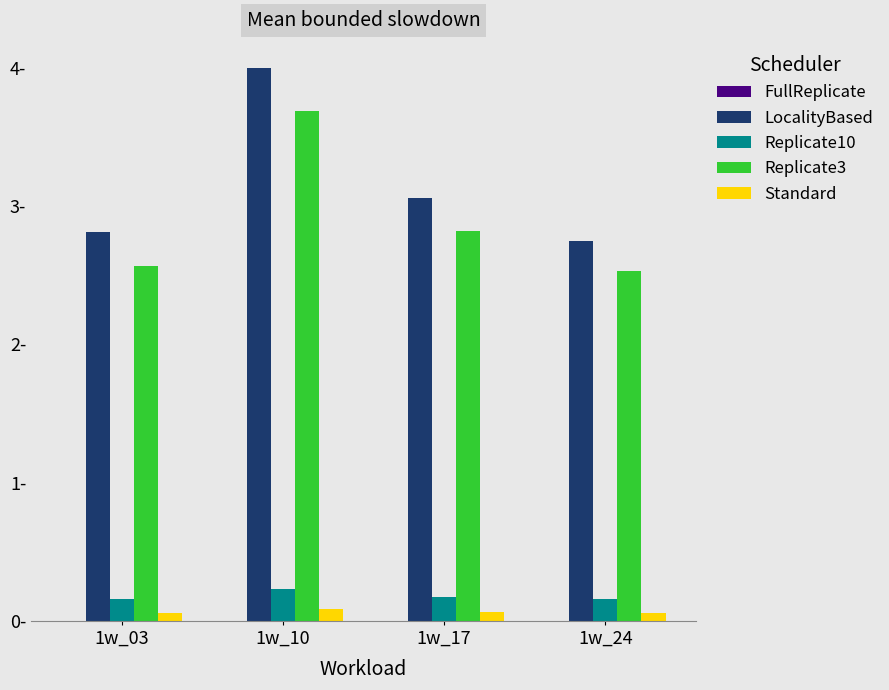

Which has a higher value, 1w_24 or 1w_03?

1w_03